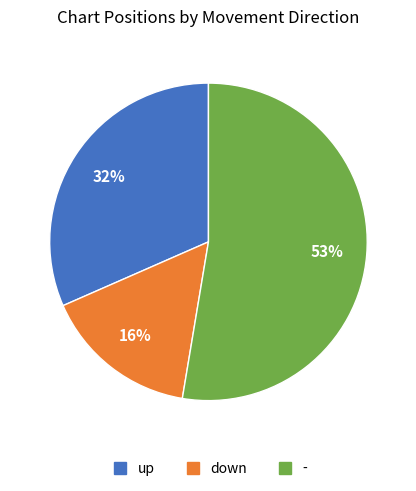

To the nearest percent, what is the difference between the largest and smallest slice percentages?

37%